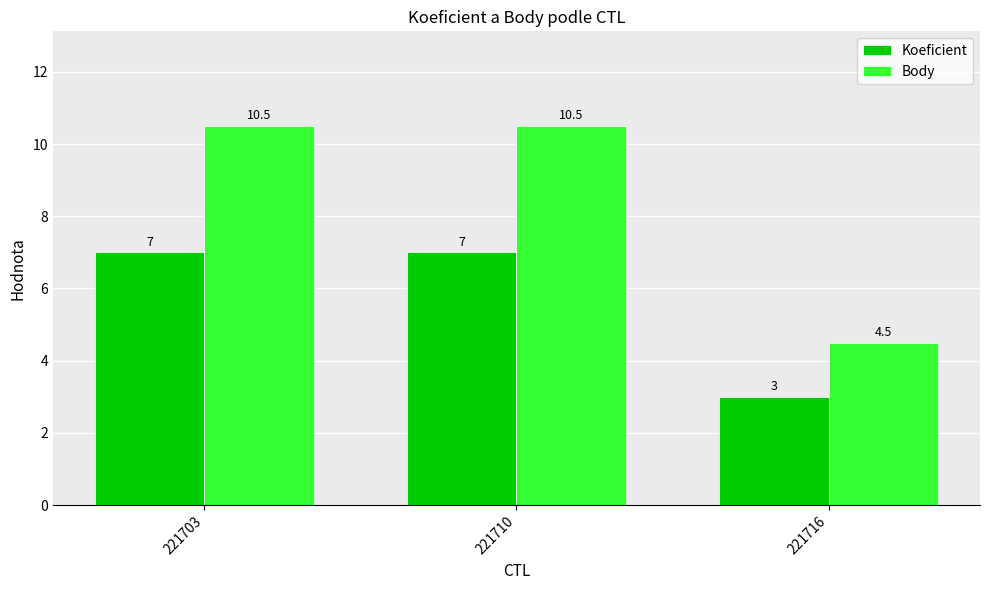

How many bars are there in each group?

2